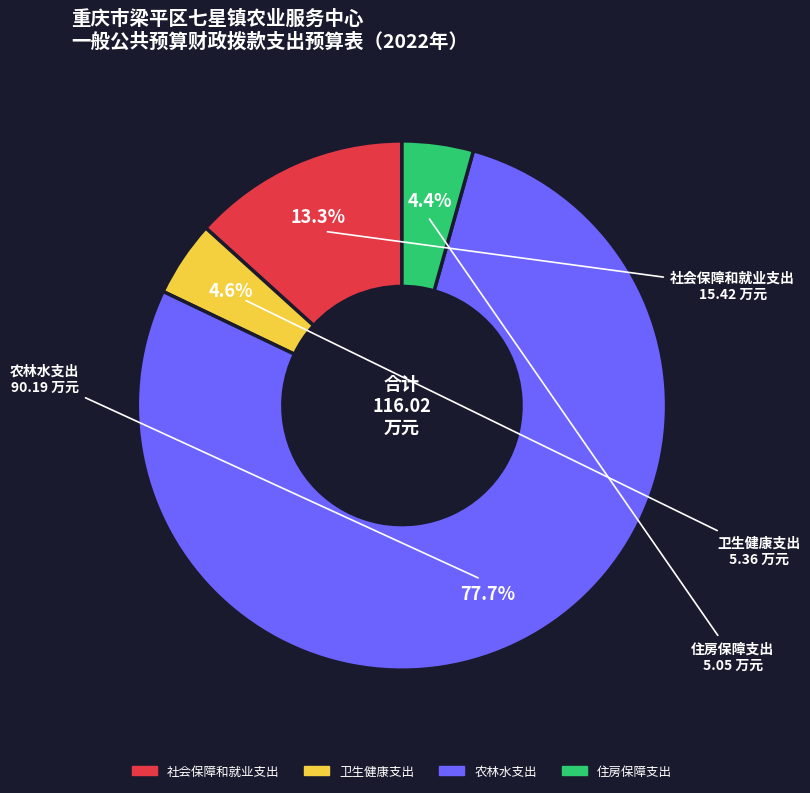

Does 农林水支出 represent more than half of the total?

Yes